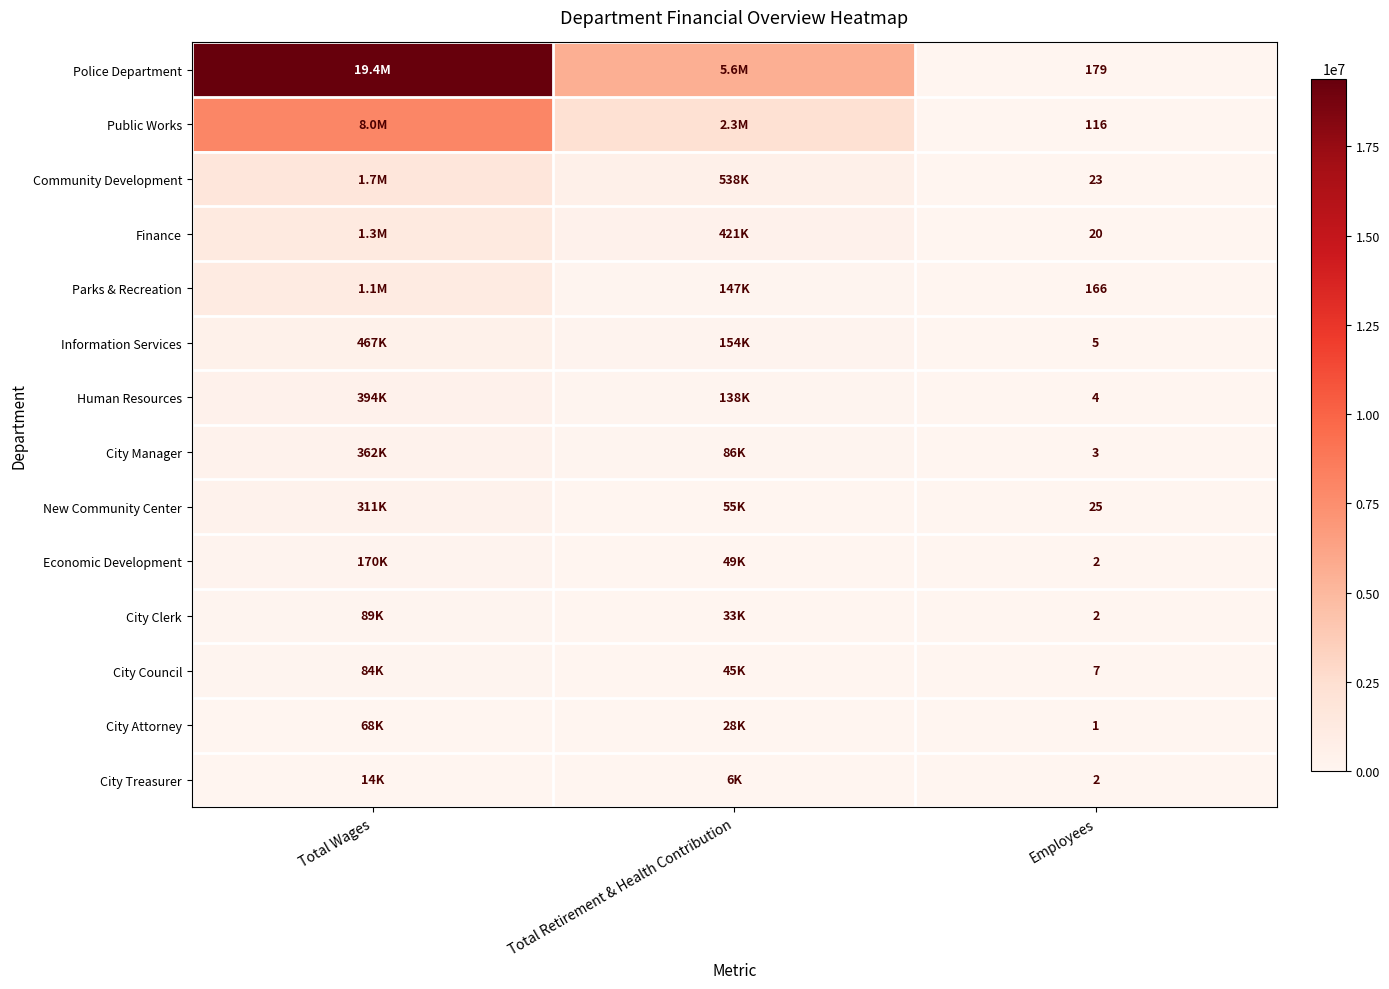

True or false: City Manager has a value of 3 at Employees.

True